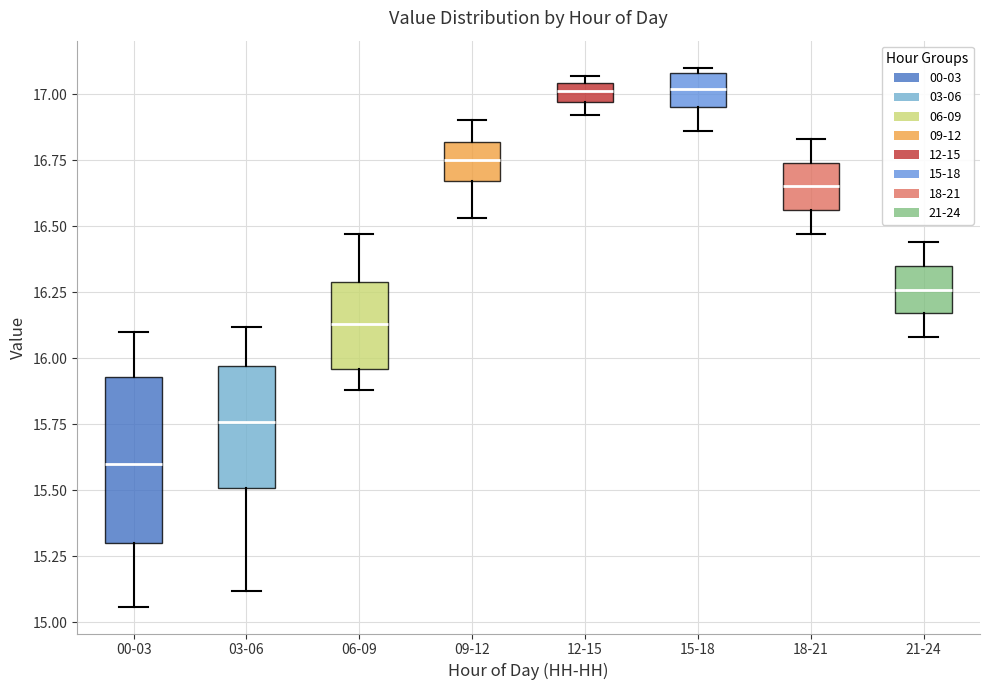

Where does the lower whisker of the box for 18-21 end on the y-axis? The values are not printed on the chart, so give them approximately, as read against the axis.

16.45